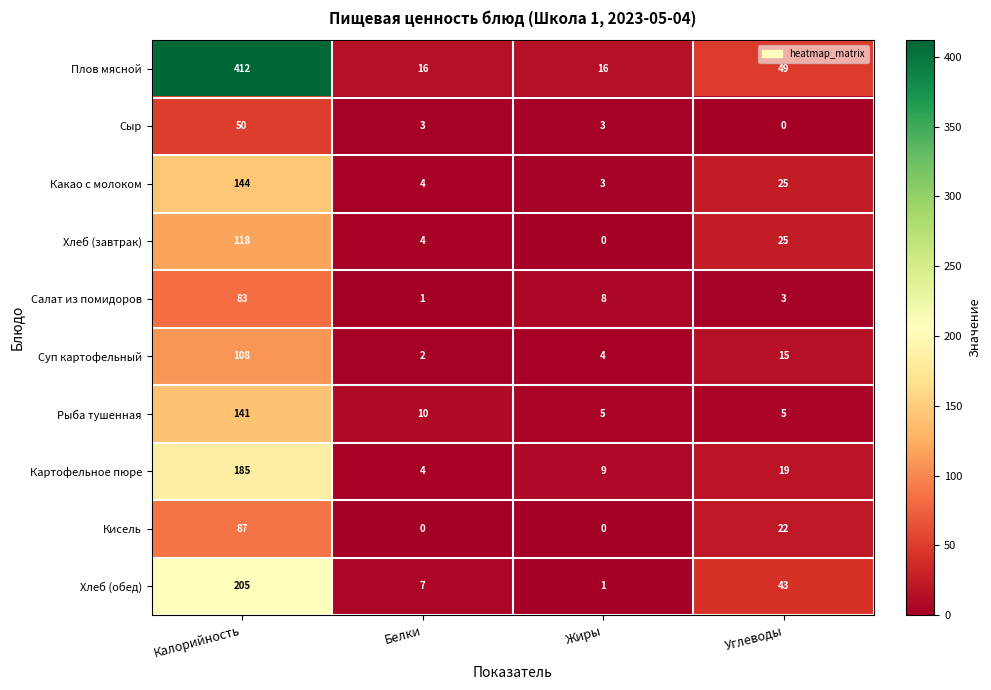

Which label corresponds to the largest value in the chart?

Калорийность